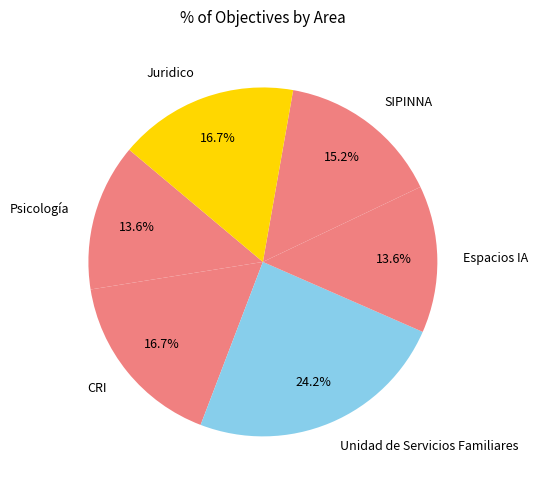

Which category has the biggest portion of the pie?

Unidad de Servicios Familiares